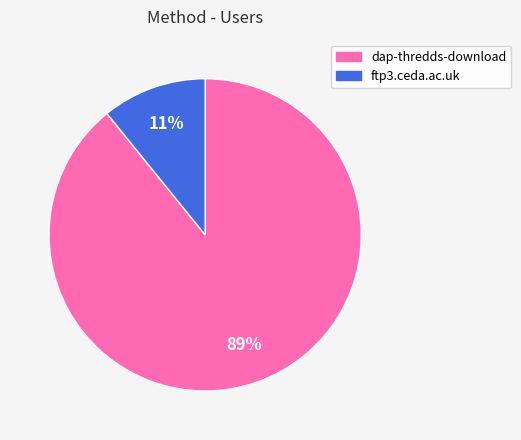

Which slice represents more than half of the pie?

dap-thredds-download